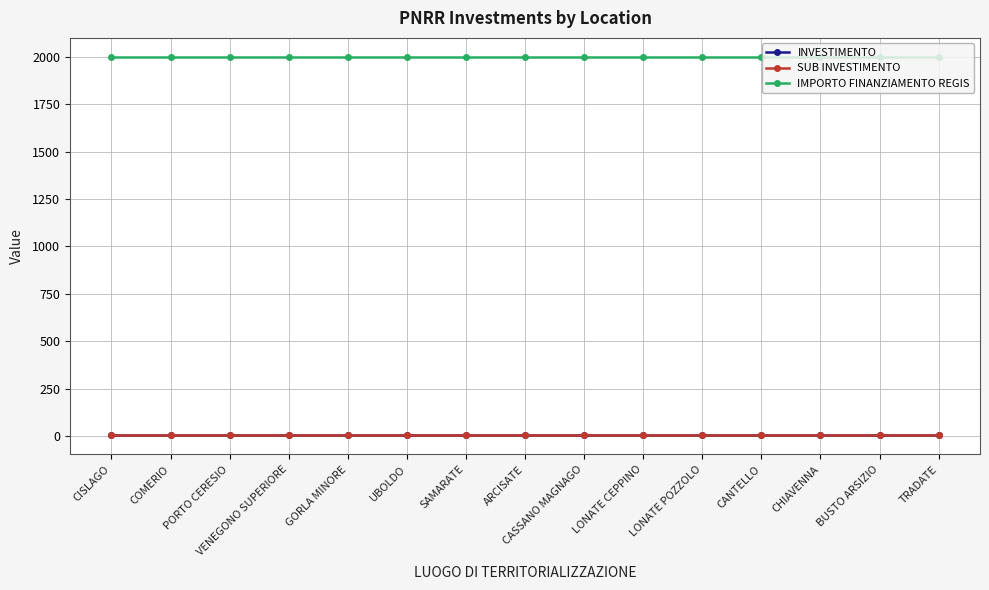

Is the value of SUB INVESTIMENTO at SAMARATE greater than the value of IMPORTO FINANZIAMENTO REGIS at SAMARATE?

No